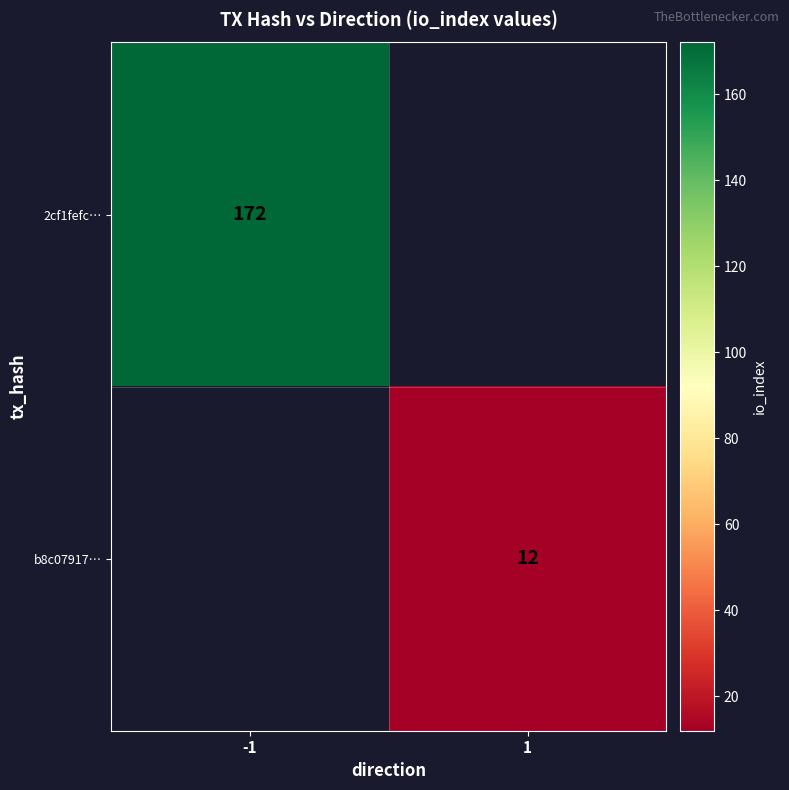

At which category does the chart reach its minimum across all series?

1